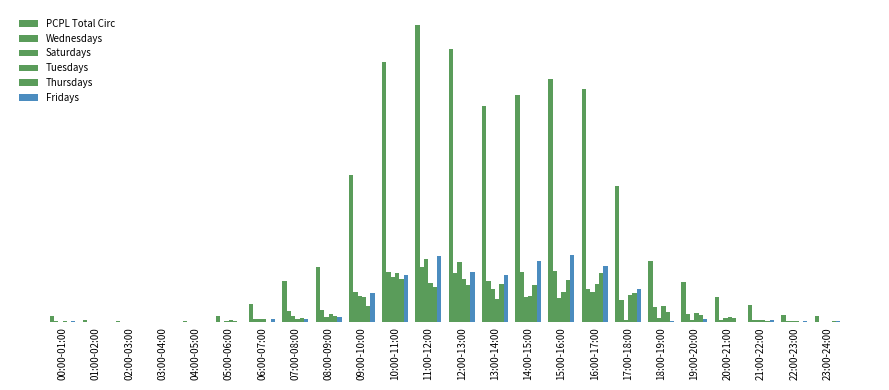

Which series has the widest spread of values?

PCPL Total Circ